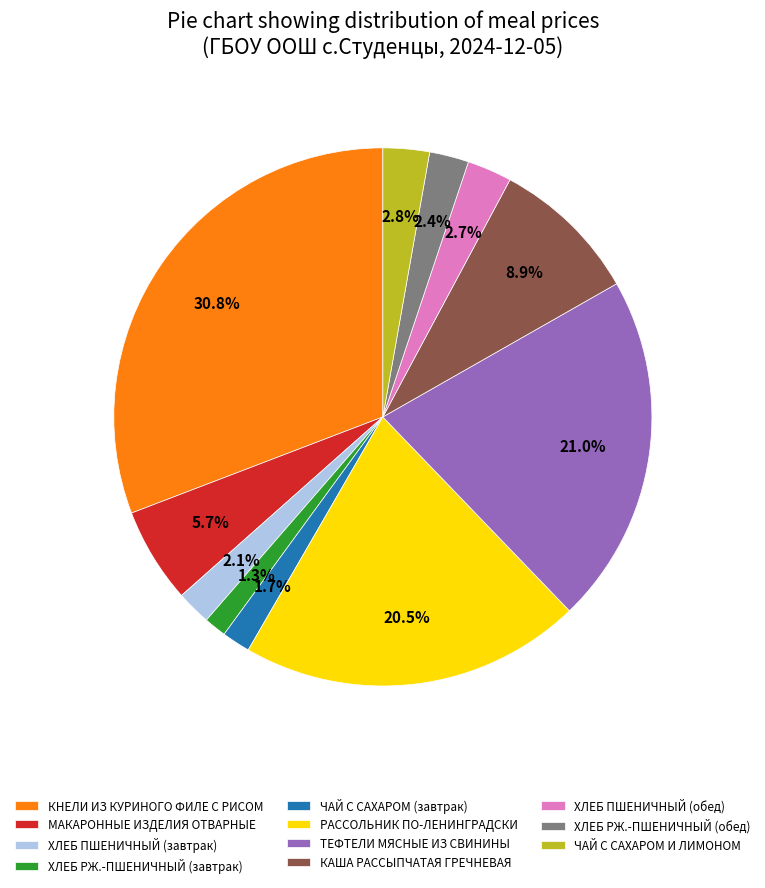

Does КАША РАССЫПЧАТАЯ ГРЕЧНЕВАЯ account for over 50% of the chart?

No